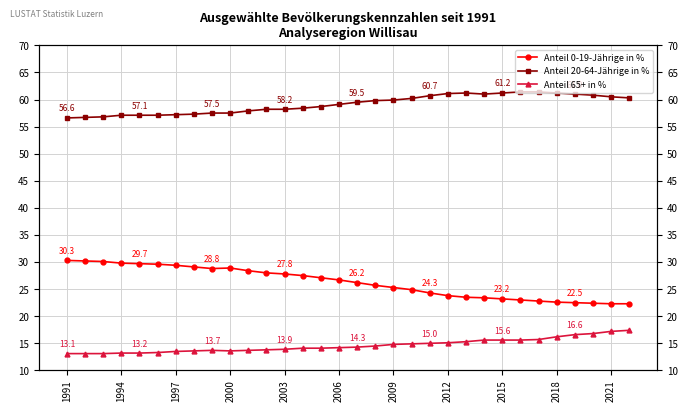

What are all the series names shown in the legend?

Anteil 0-19-Jährige in %, Anteil 20-64-Jährige in %, Anteil 65+ in %